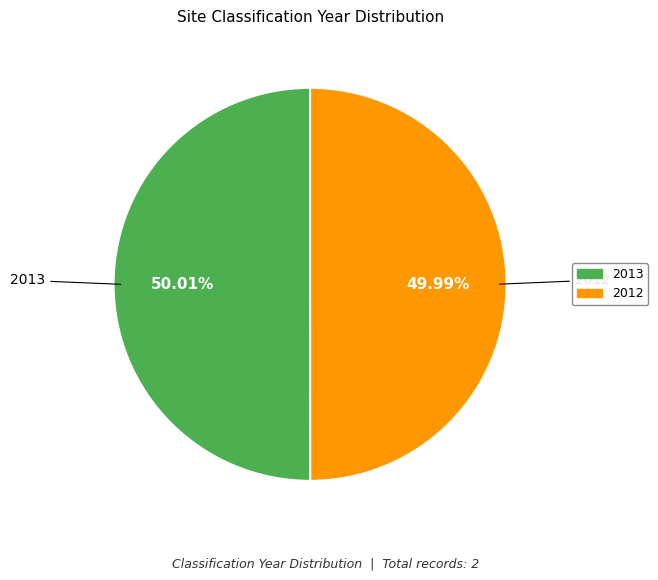

Do 2012 and 2013 together represent more than half of the pie?

Yes